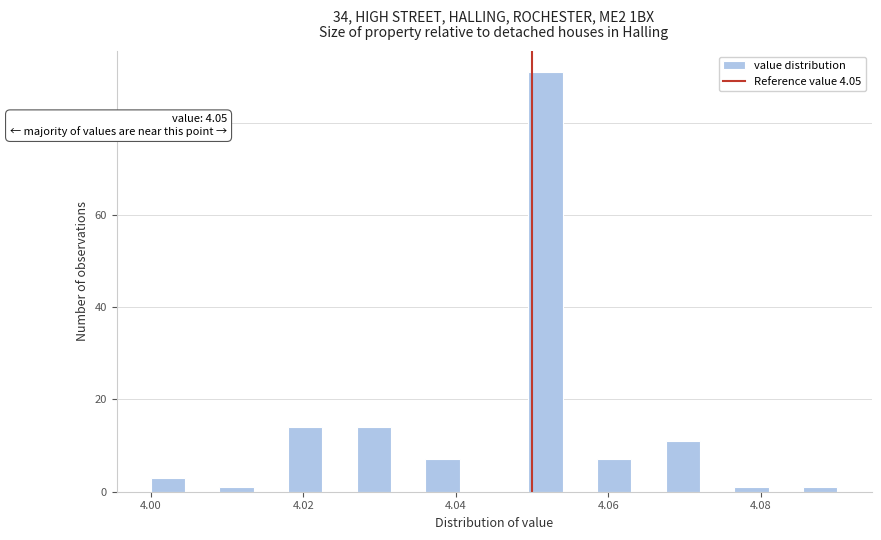

Read against the x-axis, roughly where is the centre of the tallest bar?

4.052